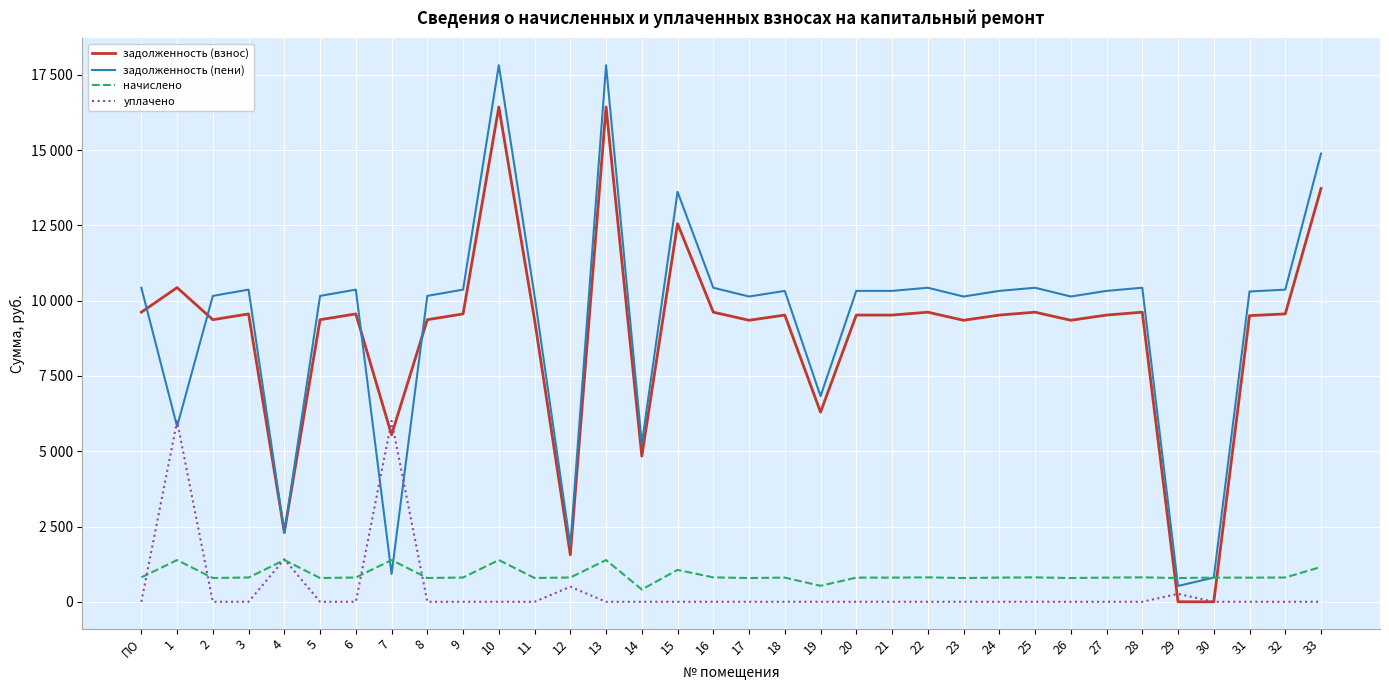

Is it true that задолженность (взнос) equals 16435.2 at 13?

True